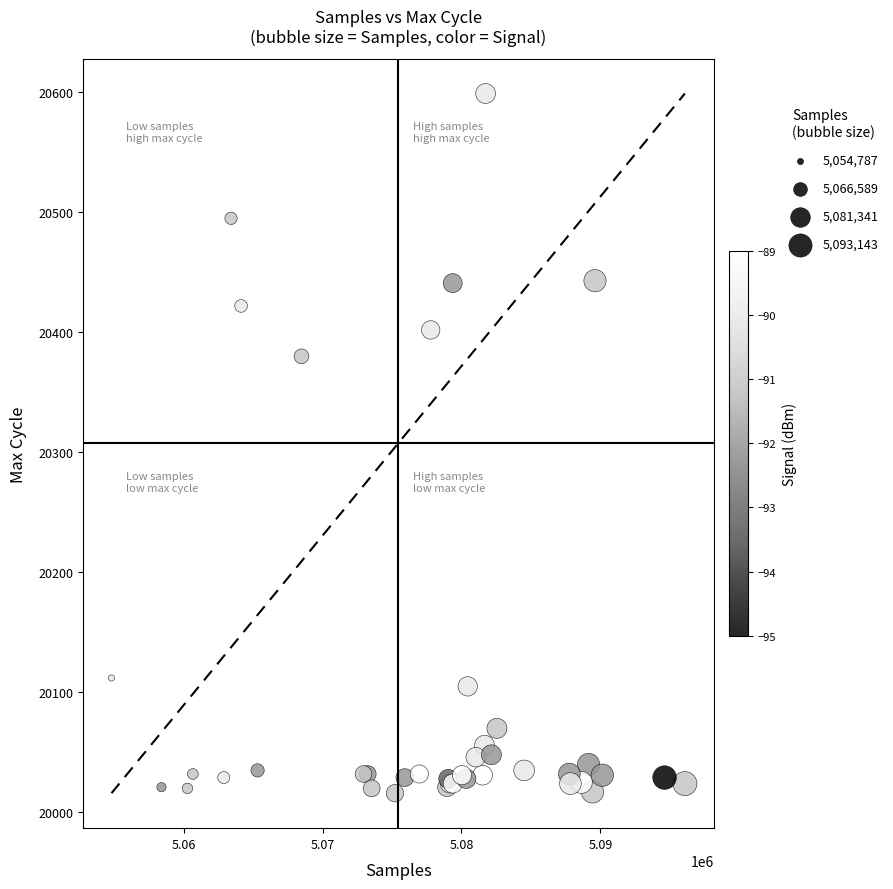

What Y value in the scatter plot is closest to 20307?

20380